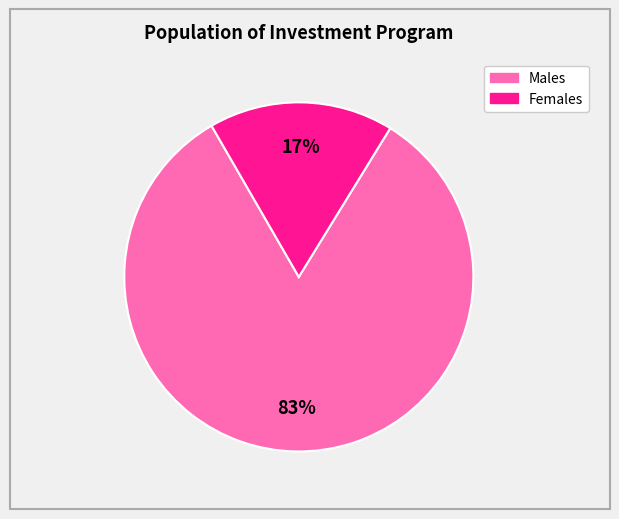

To the nearest percent, what is the difference between the largest and smallest slice percentages?

66%